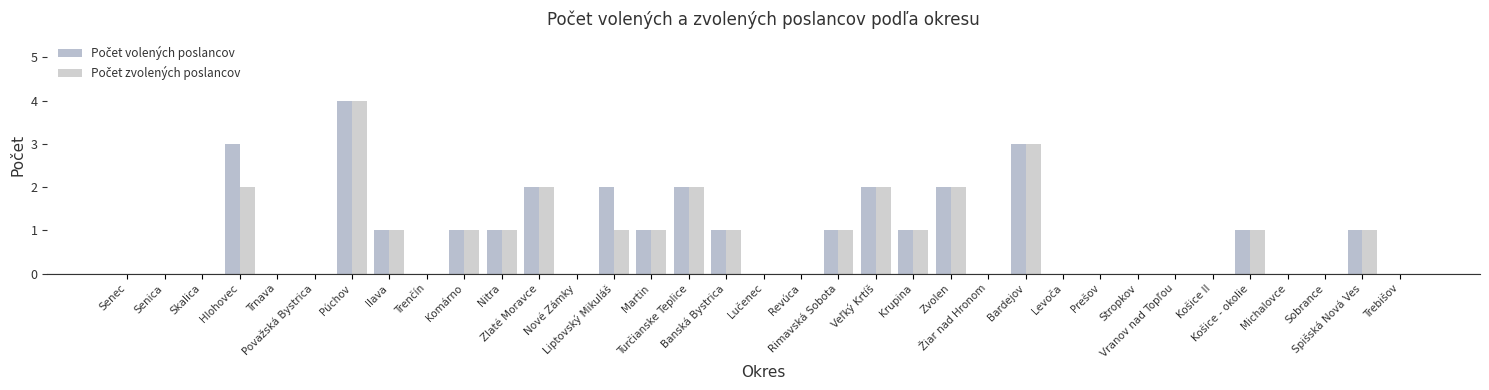

What is the highest value of the Počet volených poslancov series?

4